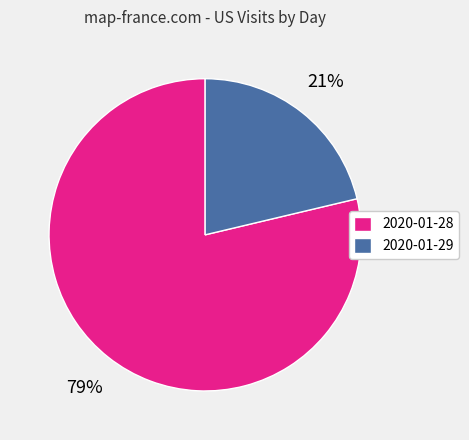

Is there any slice that represents more than half of the pie?

Yes